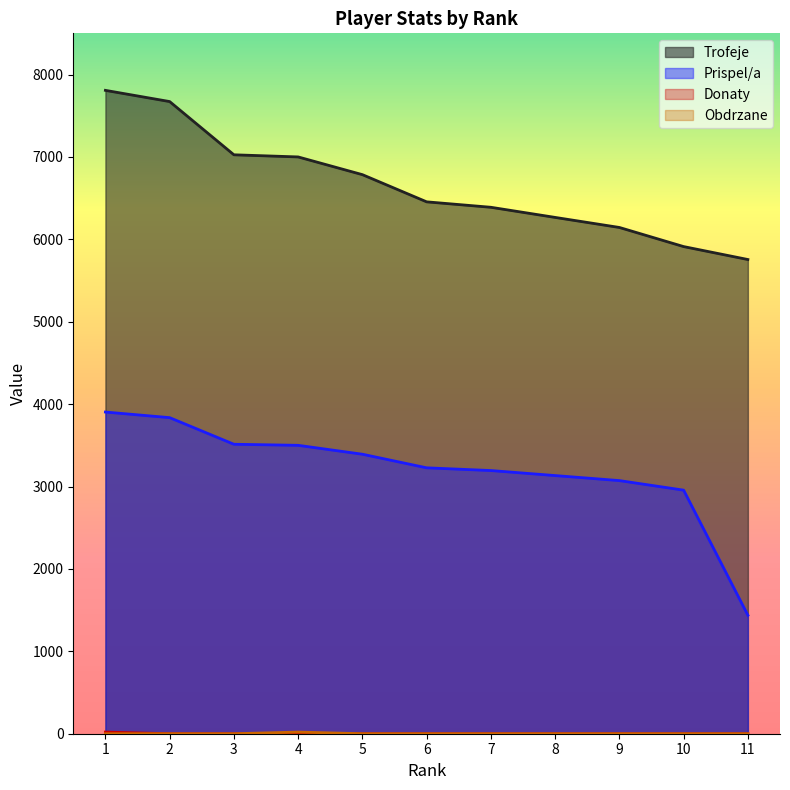

What is the maximum value for Obdrzane?

20